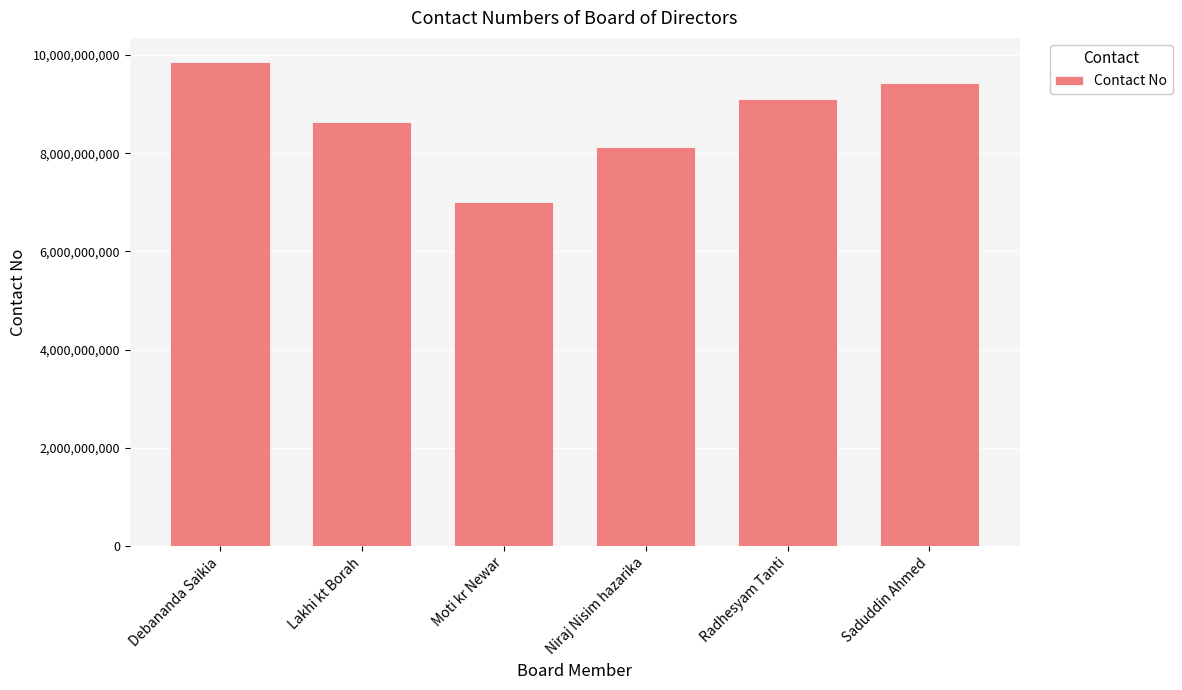

Which has a higher value, Lakhi kt Borah or Saduddin Ahmed?

Saduddin Ahmed